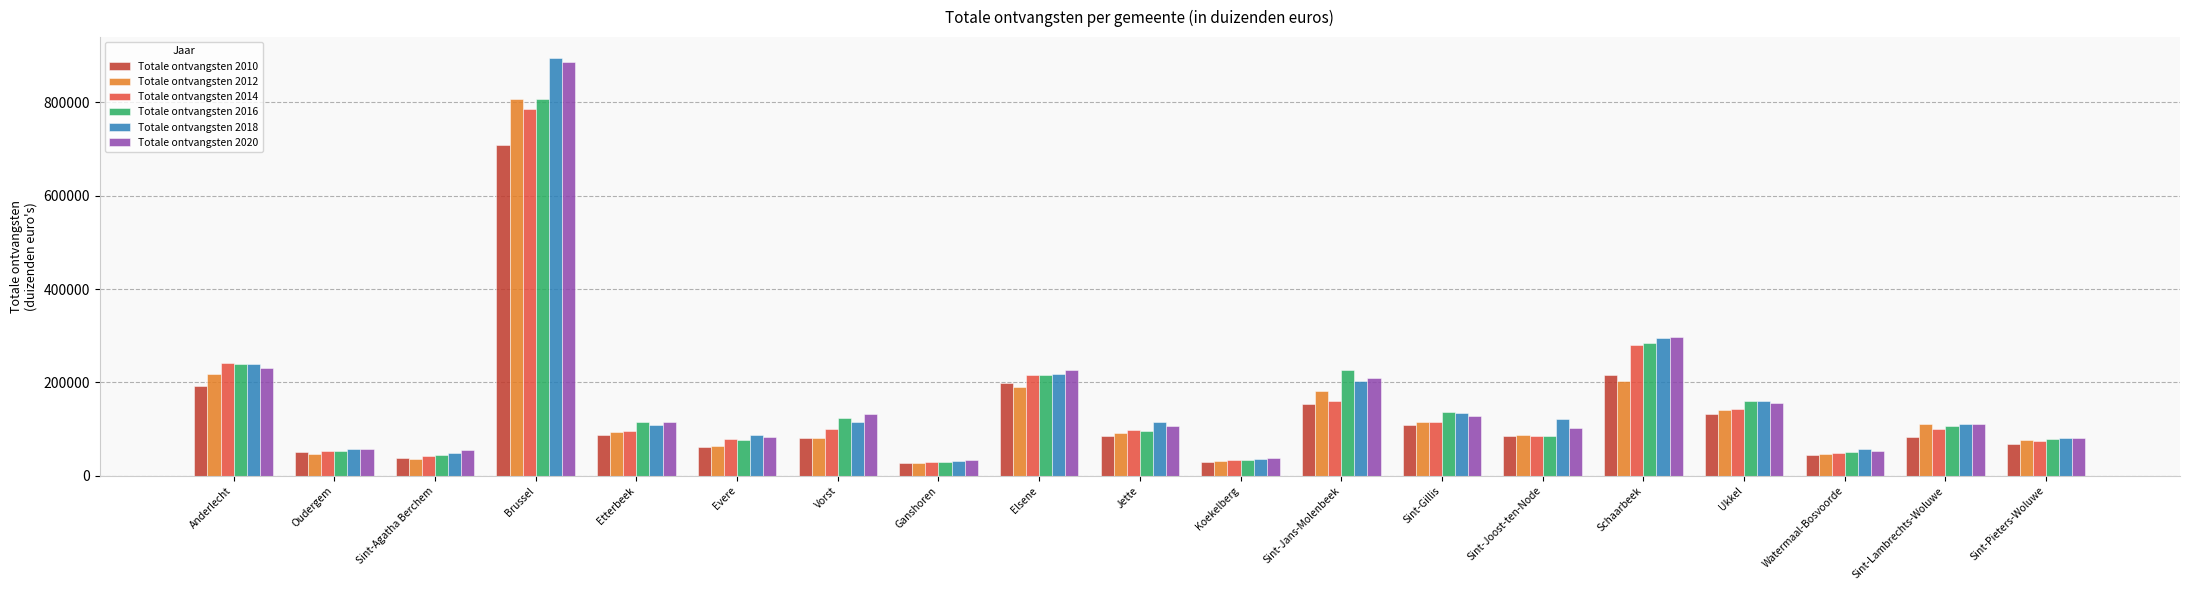

At which category is the sum across all series the highest?

Brussel